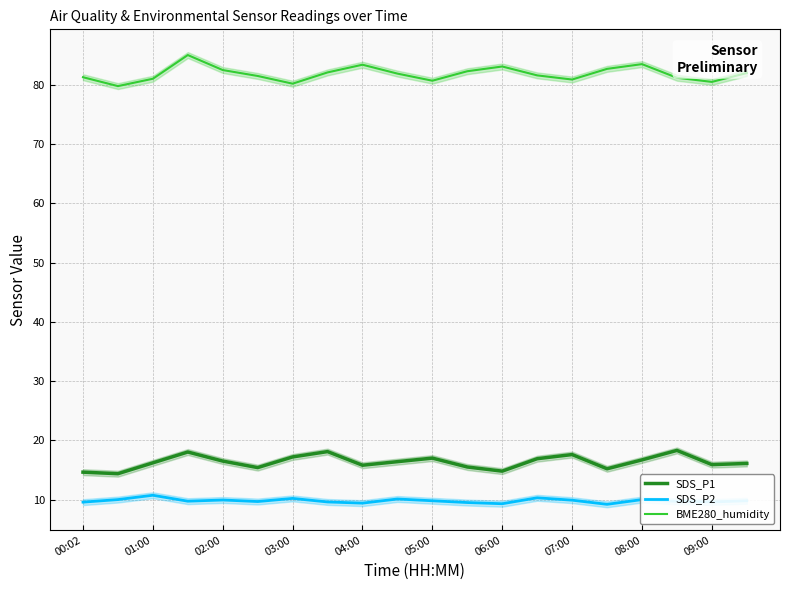

At how many categories does at least one series exceed 21?

20